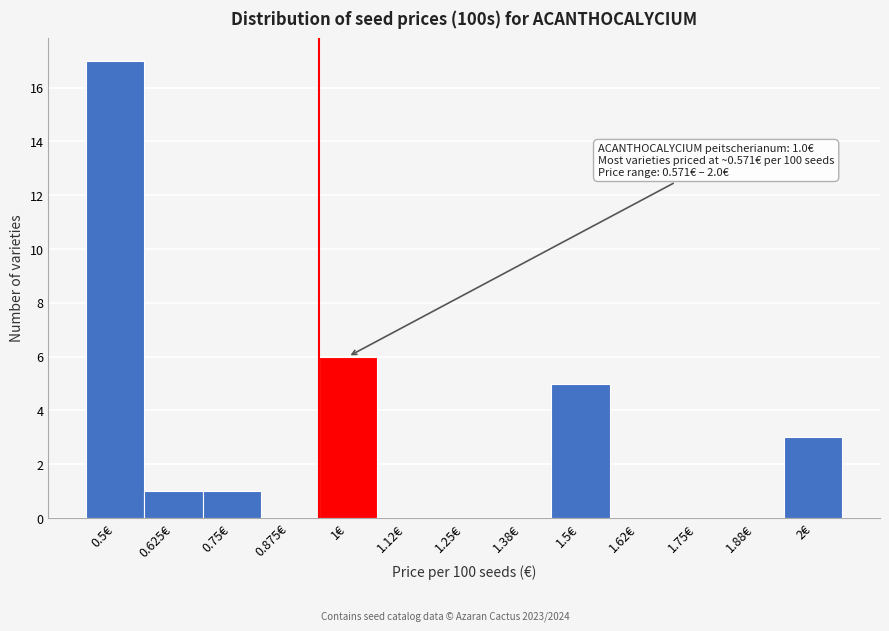

Reading left to right, extract all data points from this chart.

0.5€=17	0.625€=1	0.75€=1	0.875€=0	1€=6	1.12€=0	1.25€=0	1.38€=0	1.5€=5	1.62€=0	1.75€=0	1.88€=0	2€=3